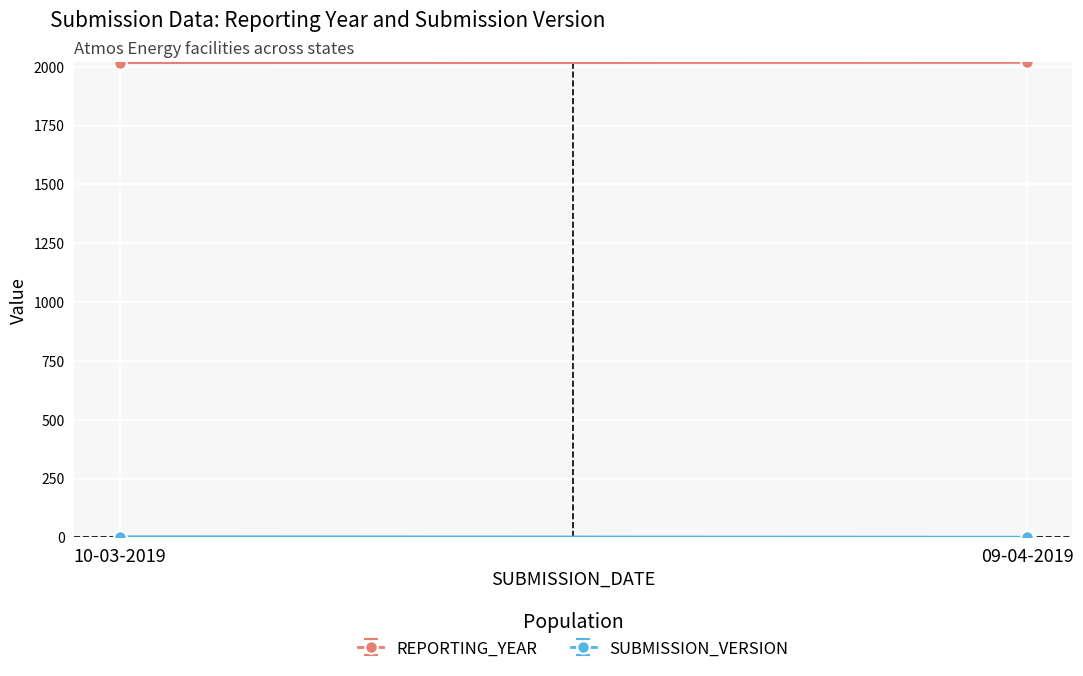

Which series has the largest range (max minus min)?

SUBMISSION_VERSION